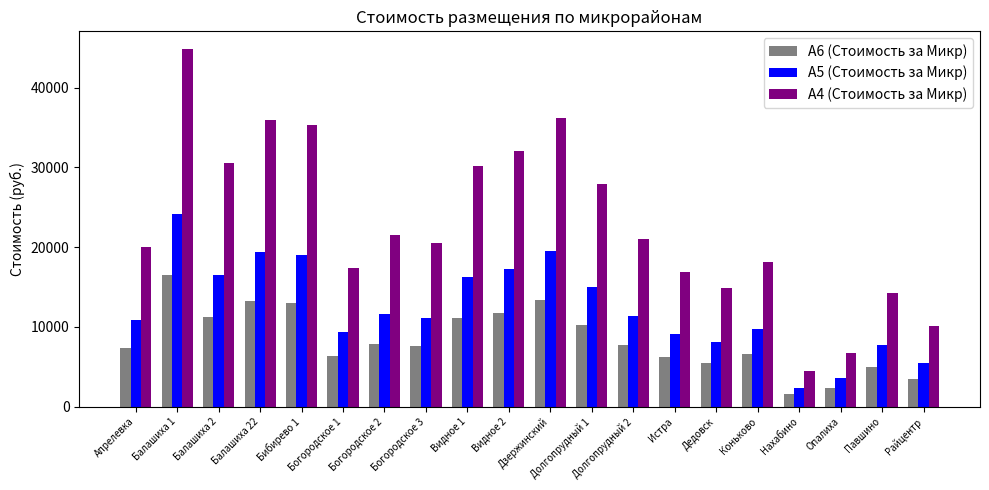

At how many categories does at least one series exceed 29749?

7